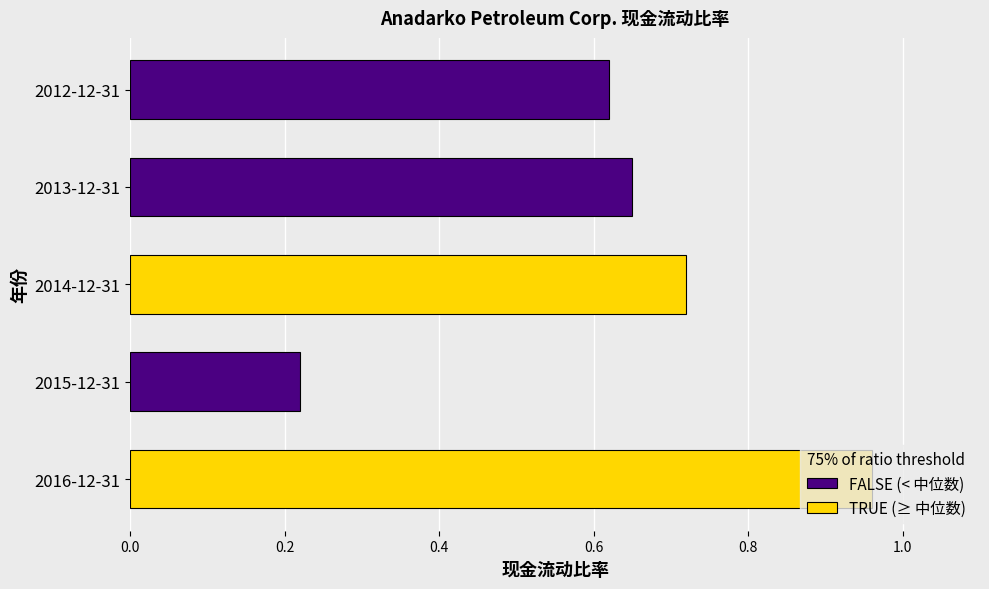

Reading right to left, transcribe all the data shown in this chart.

2012-12-31=0.6	2013-12-31=0.7	2014-12-31=0.7	2015-12-31=0.2	2016-12-31=1.0